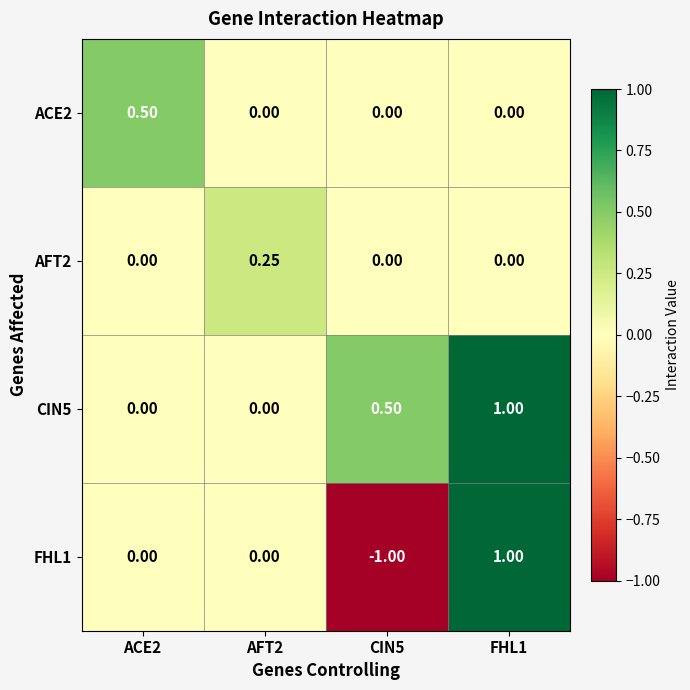

What is the spread (max minus min) of values at FHL1?

1.0